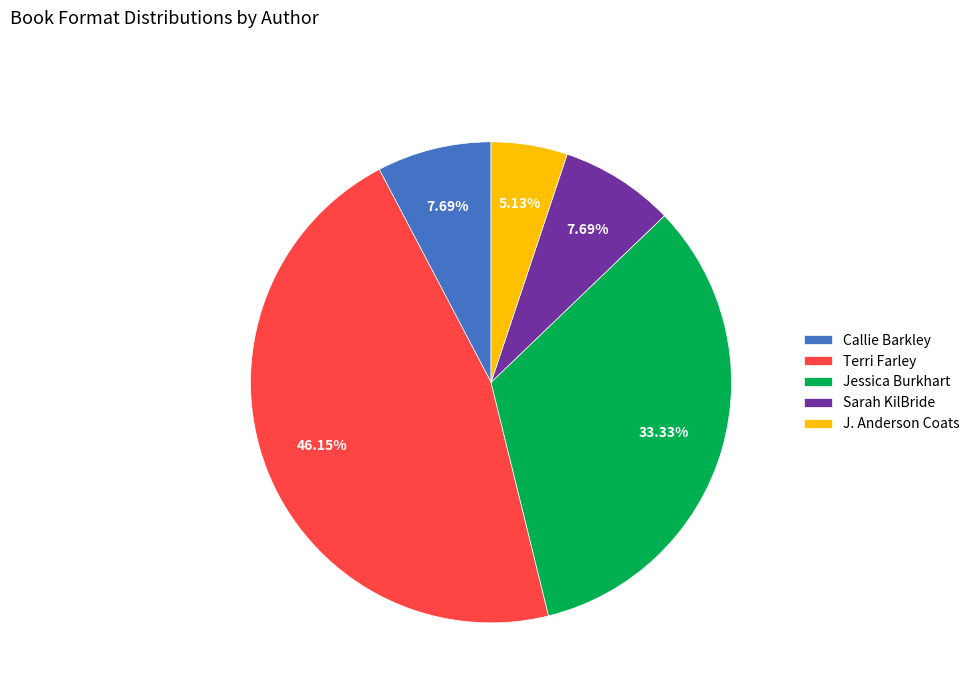

Do Sarah KilBride and Terri Farley together represent more than half of the pie?

Yes